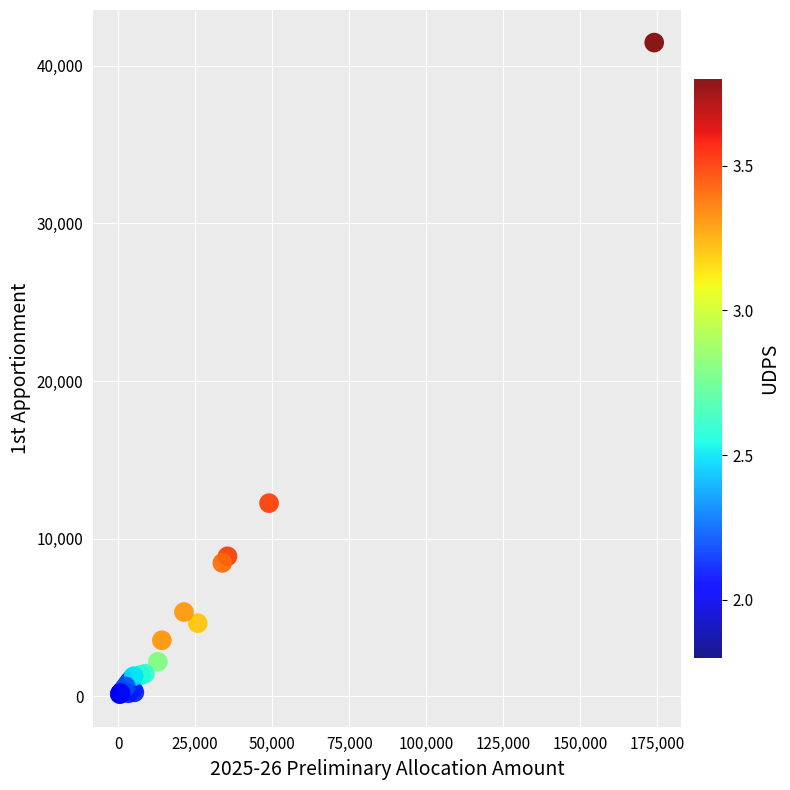

What Y value in the scatter plot is closest to 20800?

12253